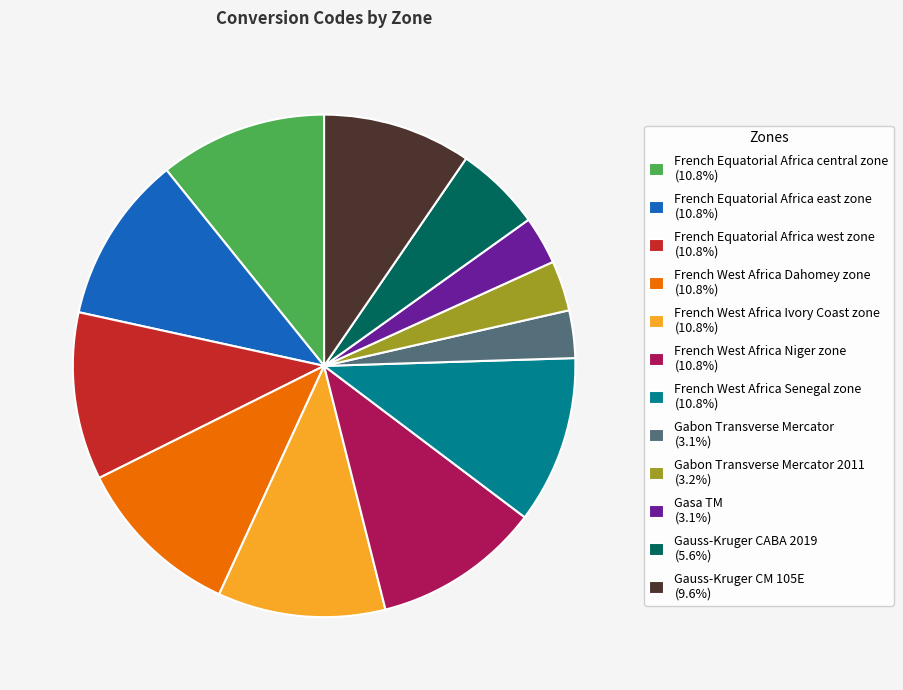

Do French West Africa Niger zone (10.8%) and French Equatorial Africa east zone (10.8%) together represent more than half of the pie?

No